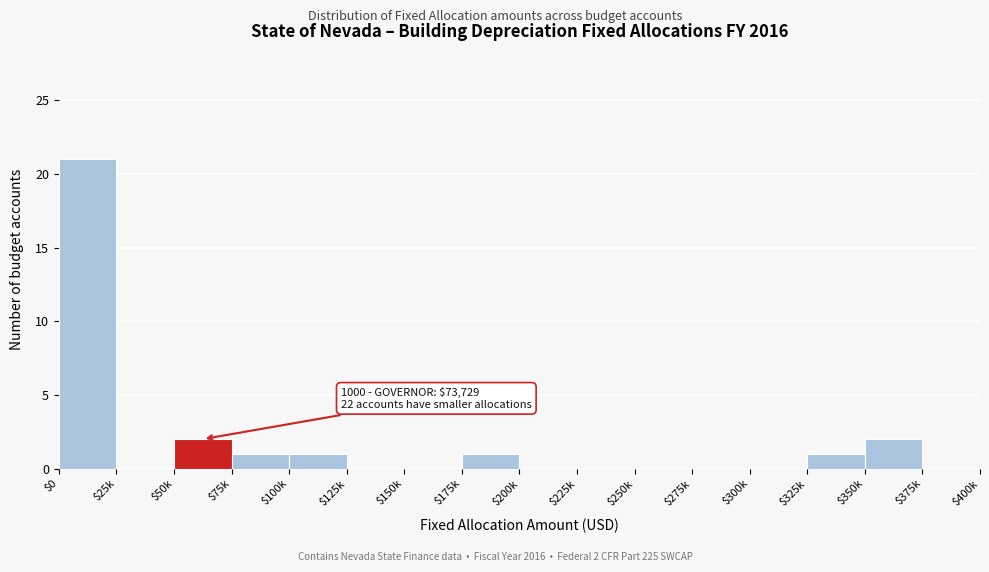

What is the sum of all values?

29